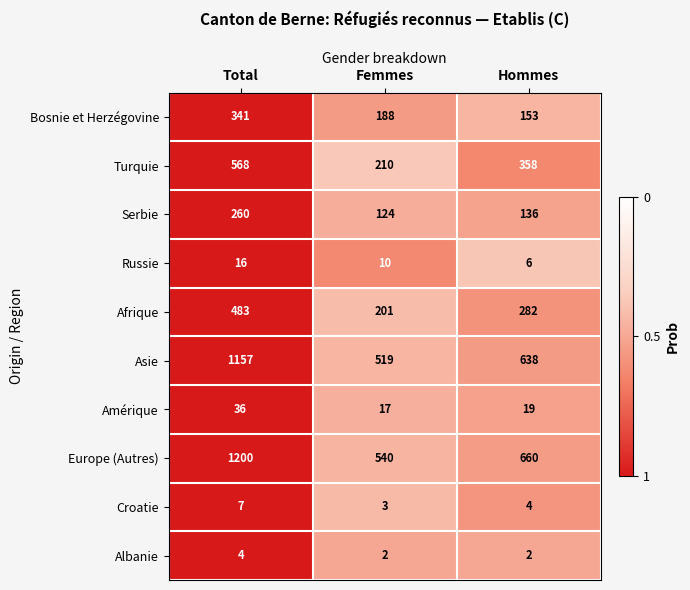

Which series has the widest spread of values?

Europe (Autres)